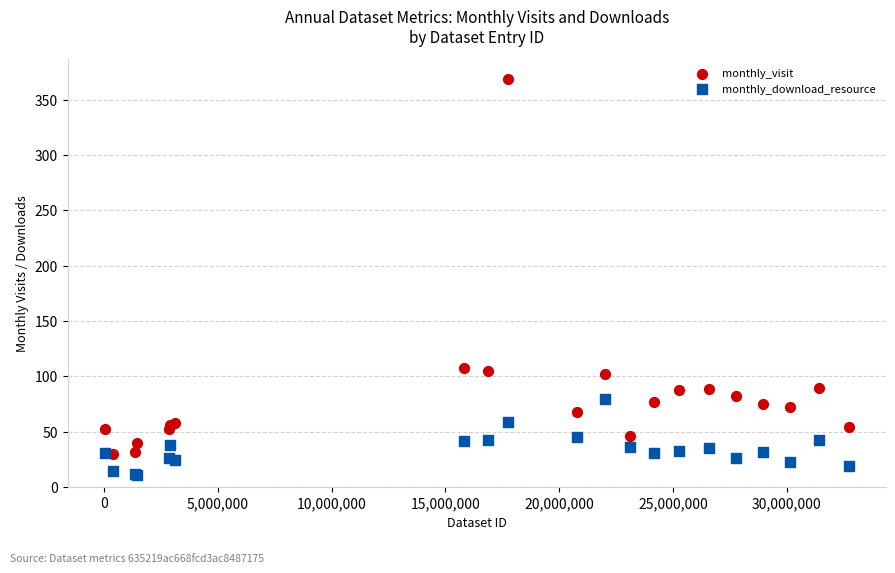

Which series reaches the minimum Y coordinate?

monthly_download_resource